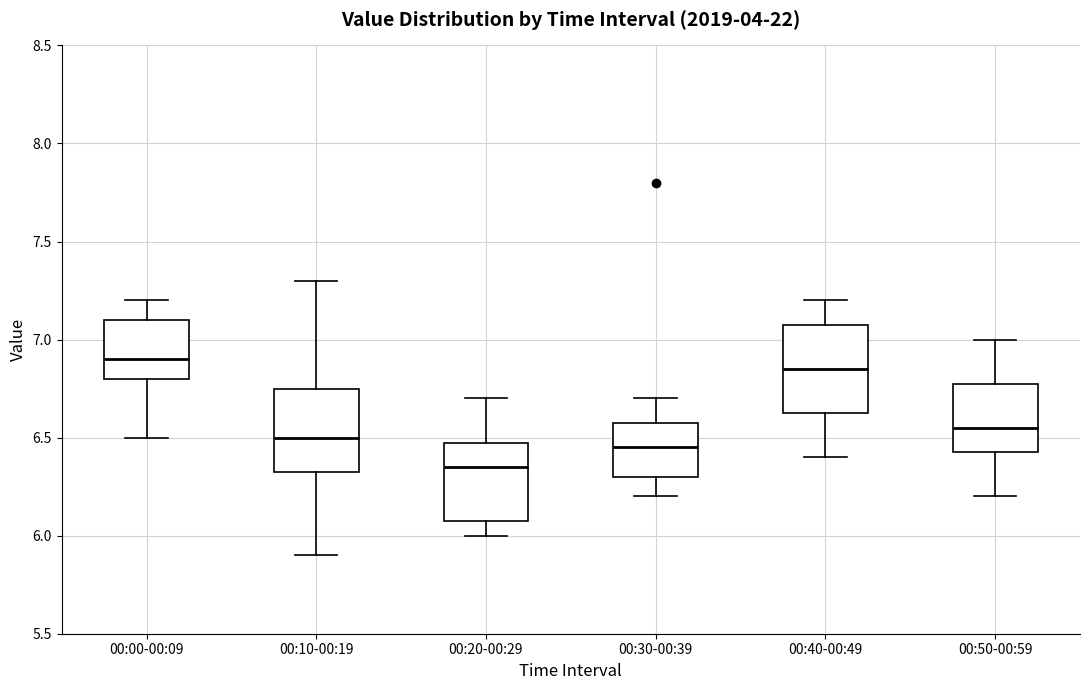

Where is the lower edge of the box for 00:50-00:59 on the y-axis? The values are not printed on the chart, so give them approximately, as read against the axis.

6.45